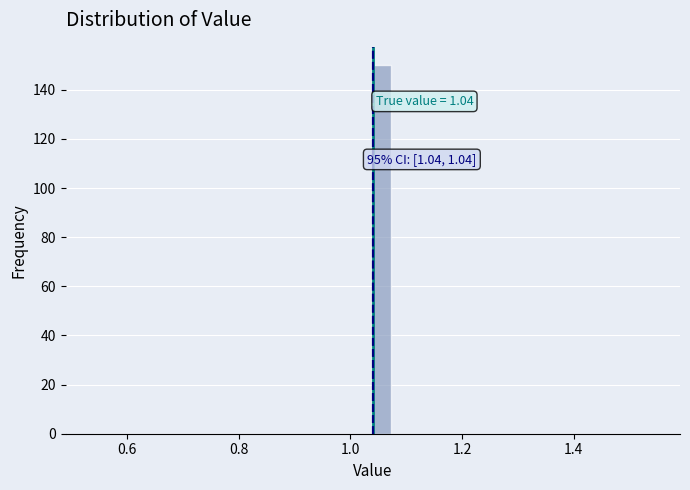

Read against the x-axis, roughly where is the centre of the tallest bar?

1.06